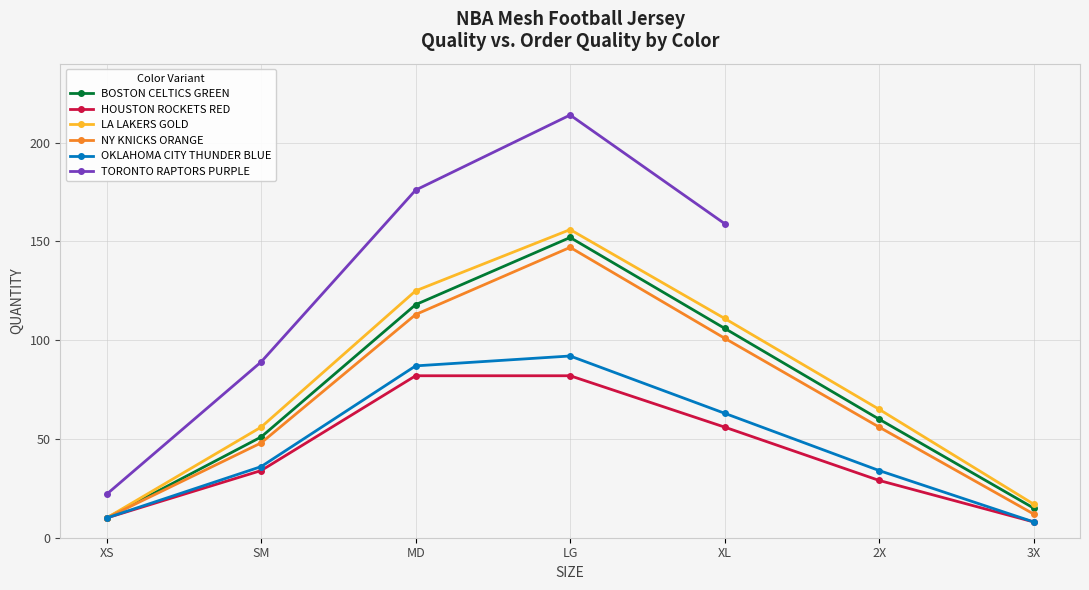

True or false: TORONTO RAPTORS PURPLE has a value of 176.0 at MD.

True